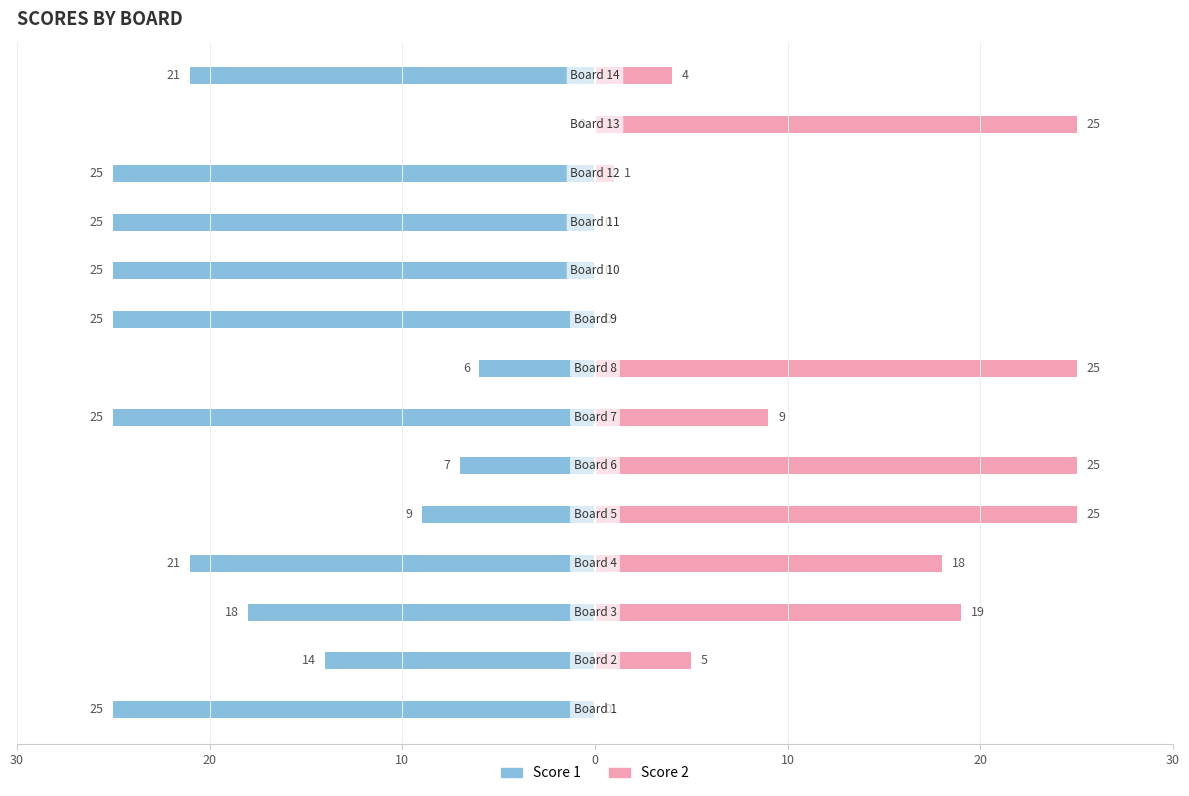

Which series changed the most between 10 and 11?

Score 2